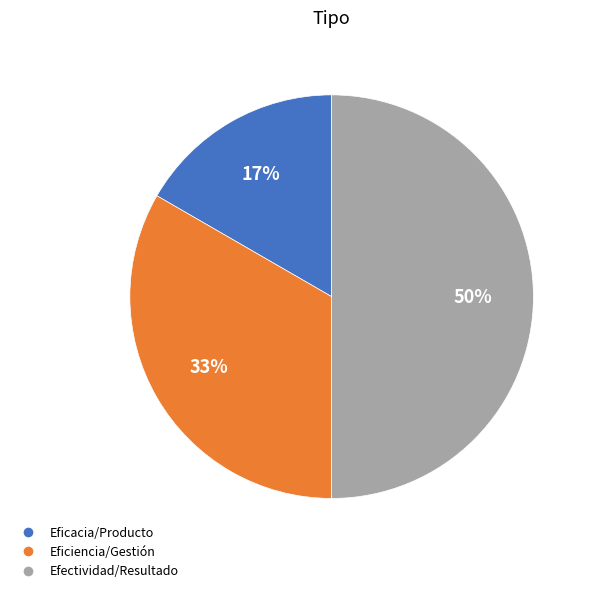

Does Eficiencia/Gestión account for over 50% of the chart?

No